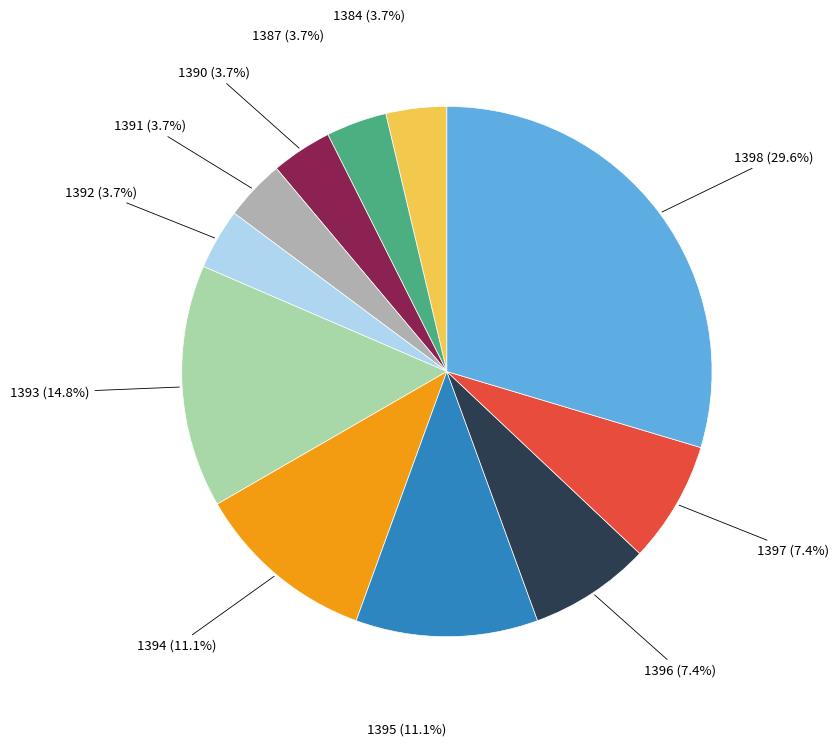

Is there a majority slice in this chart?

No